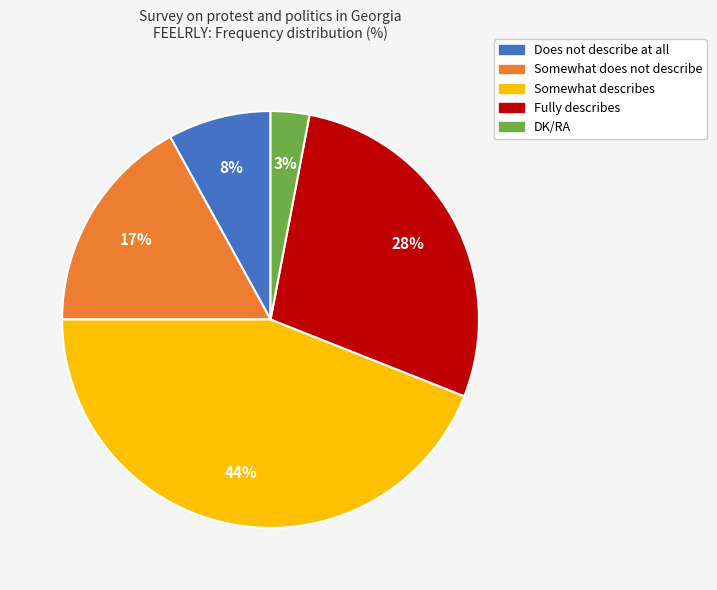

Does Somewhat describes represent more than half of the total?

No